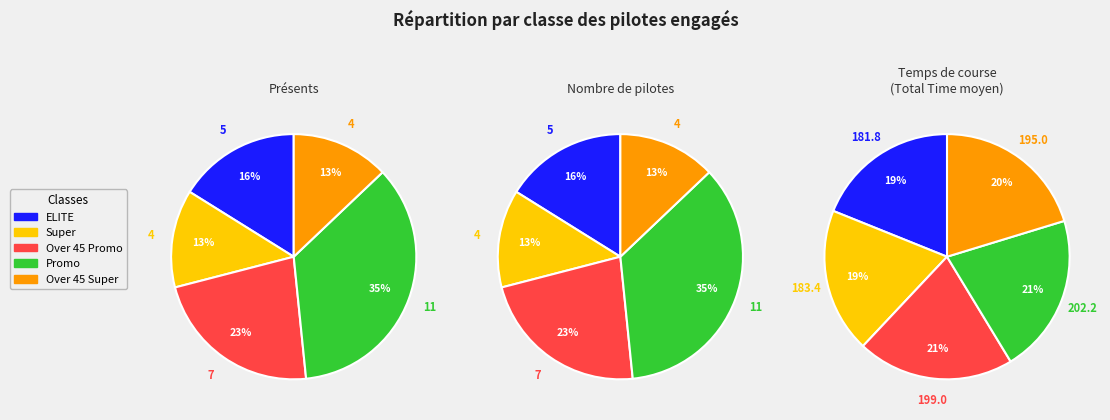

What is the smallest slice in the pie chart?

Super